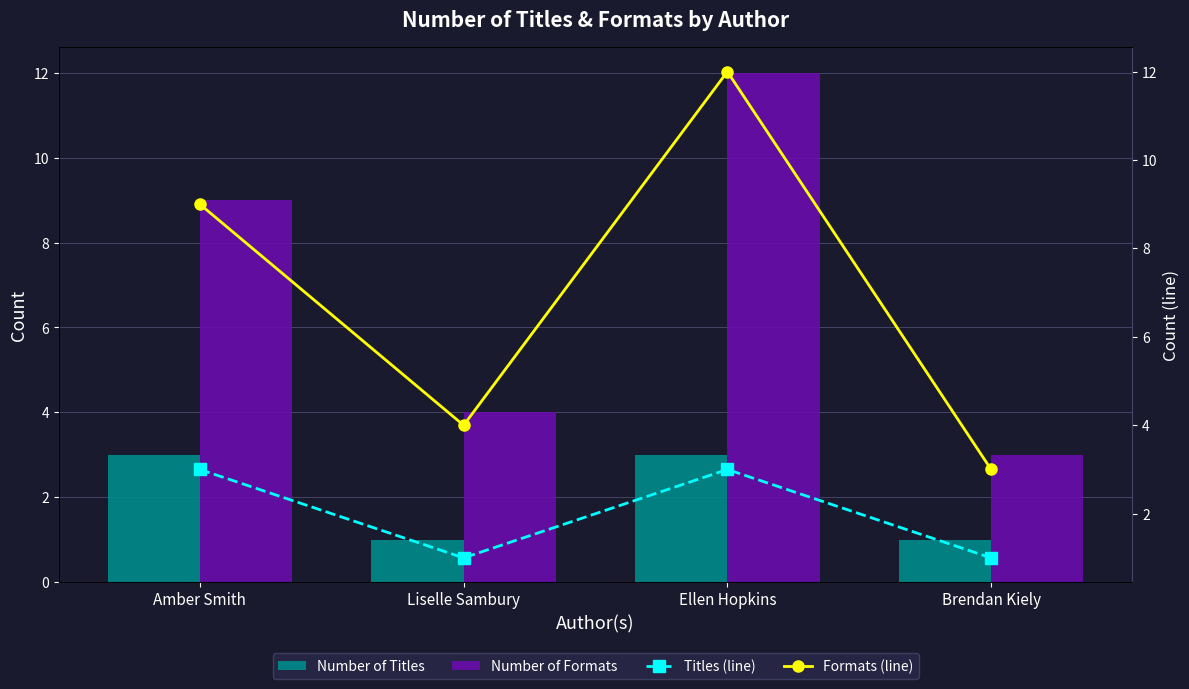

Is it true that Number of Formats equals 5 at Brendan Kiely?

False